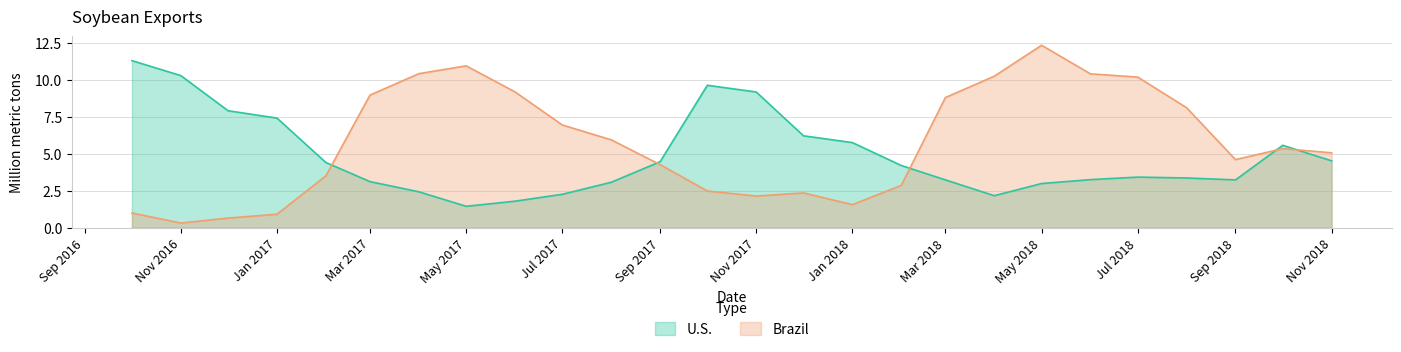

What is the difference between the highest and lowest values at Nov 2017?

7.0